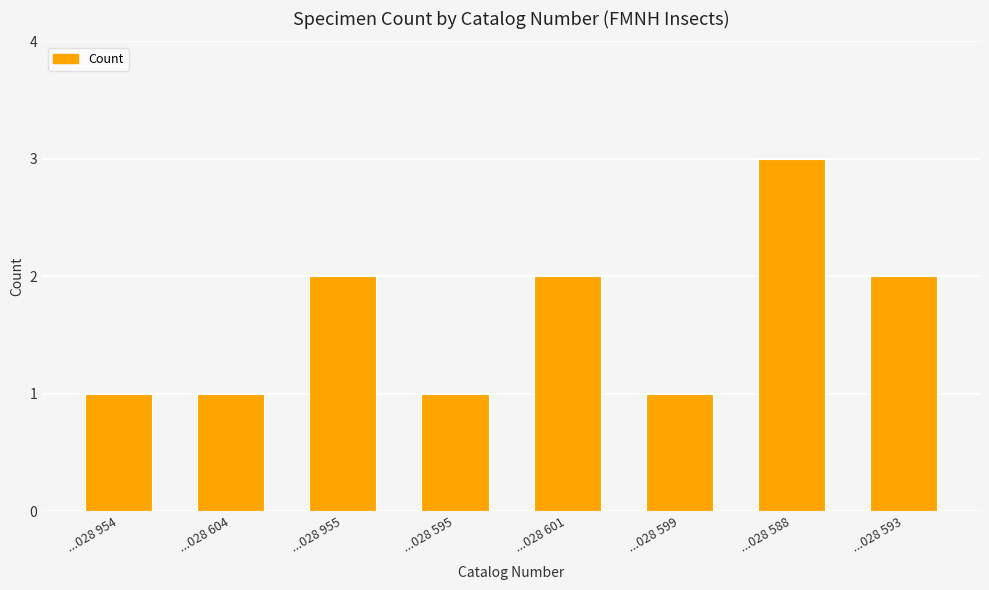

What position from the left is ...028 954?

1